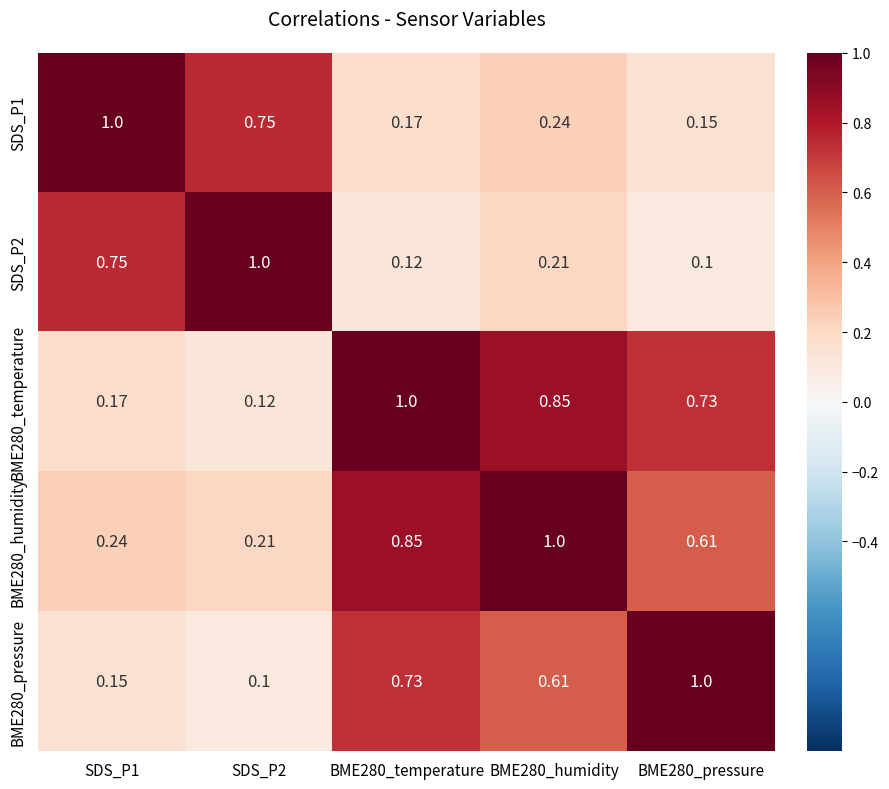

At which category is the sum across all series the highest?

BME280_humidity